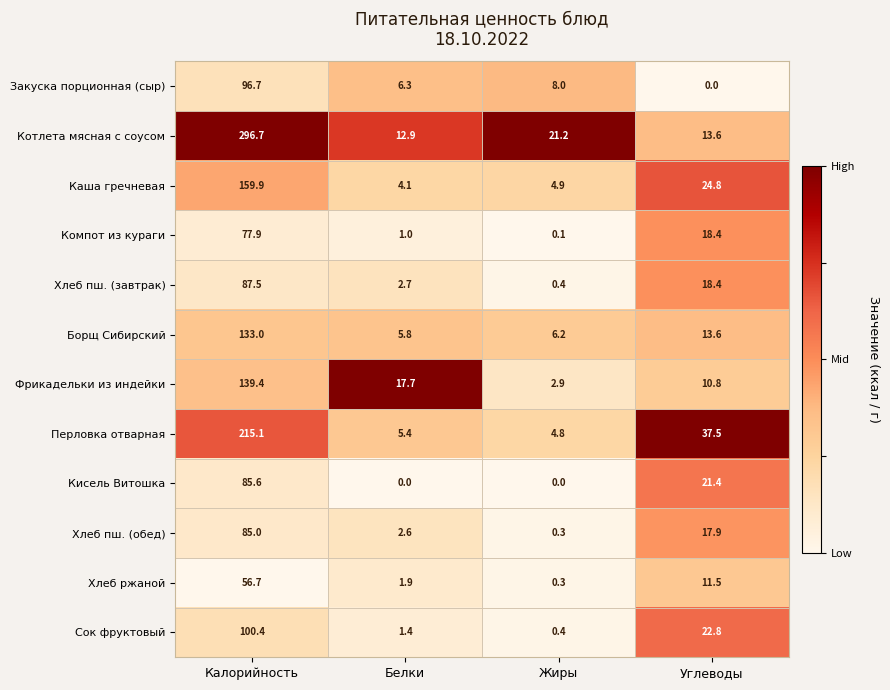

Where does the Фрикадельки из индейки series first go above 17?

Калорийность